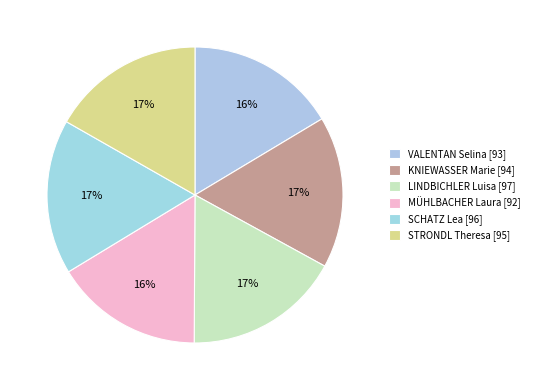

What percentage do STRONDL Theresa and MÜHLBACHER Laura together represent?

33.0%